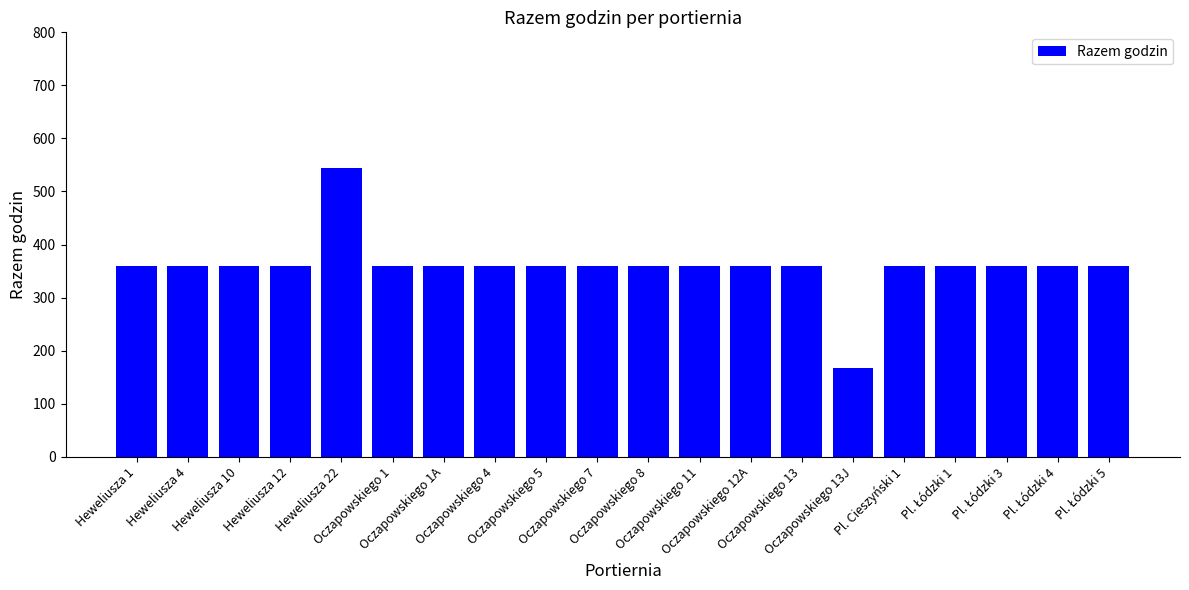

What is the value of the 1st bar from the left?

360